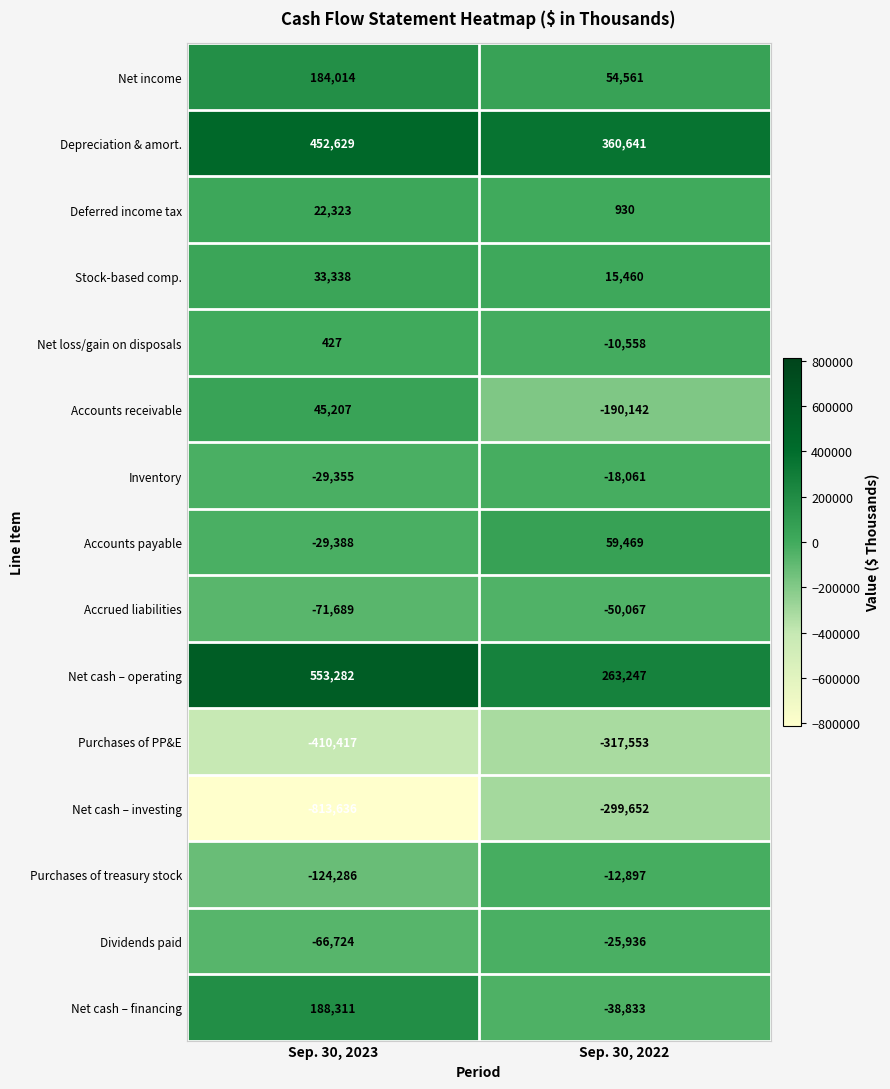

True or false: Accrued liabilities has a value of -118214 at Sep. 30, 2023.

False